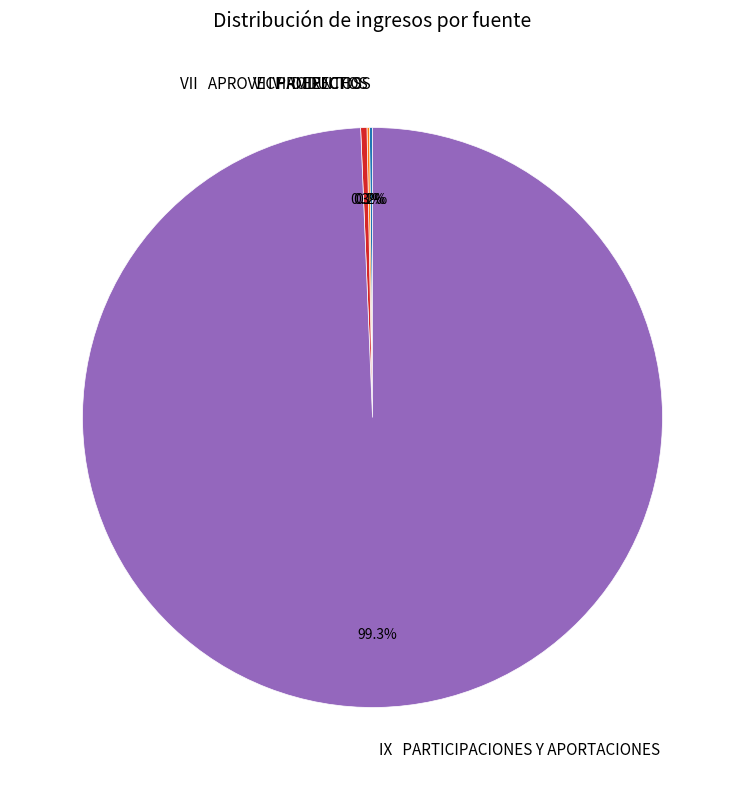

How much of the chart is everything except VII APROVECHAMIENTOS?

99.7%